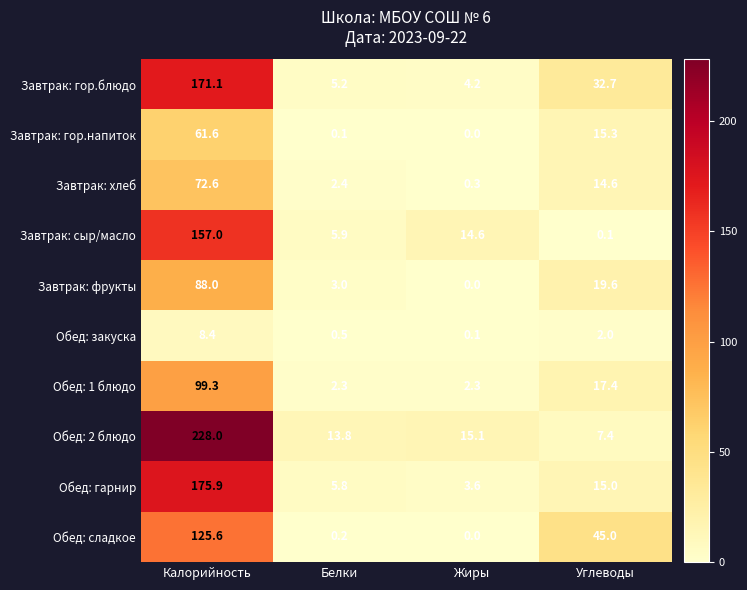

Is it true that Завтрак: гор.напиток equals 4.1 at Углеводы?

False